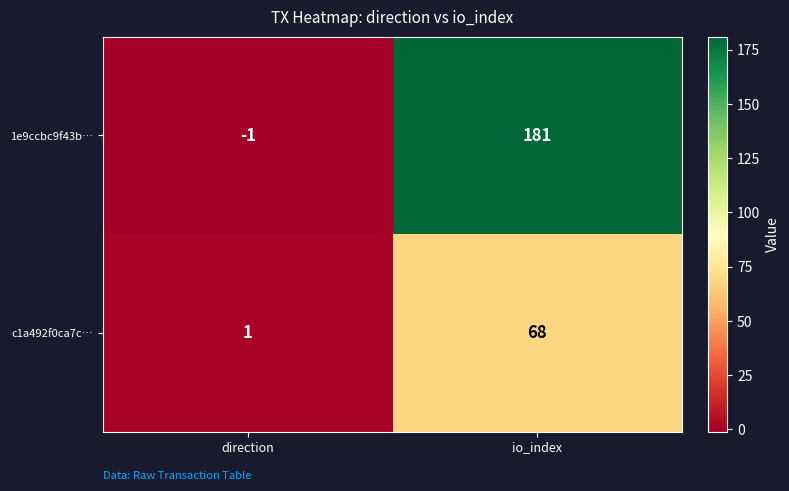

What is the sum of all c1a492f0ca7c… values?

69